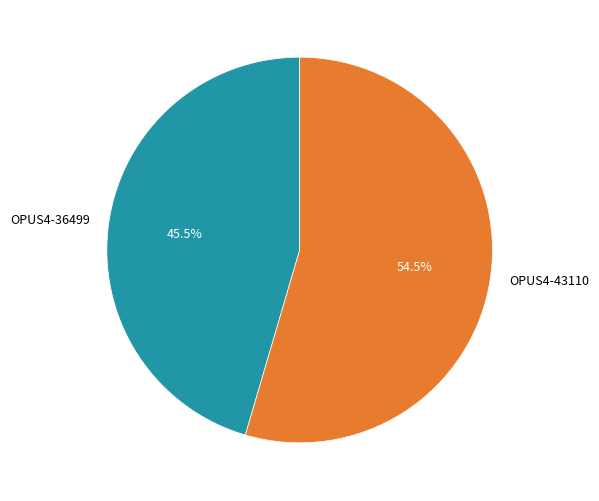

Does any single category account for the majority?

Yes